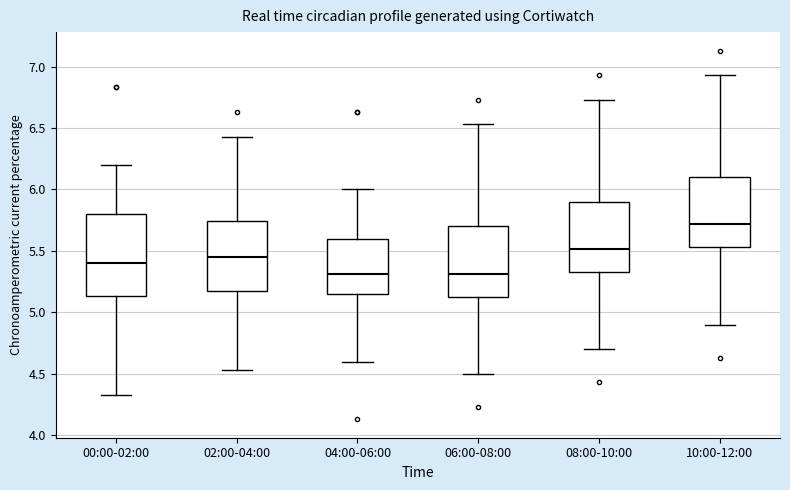

Which box's median line is the highest?

10:00-12:00